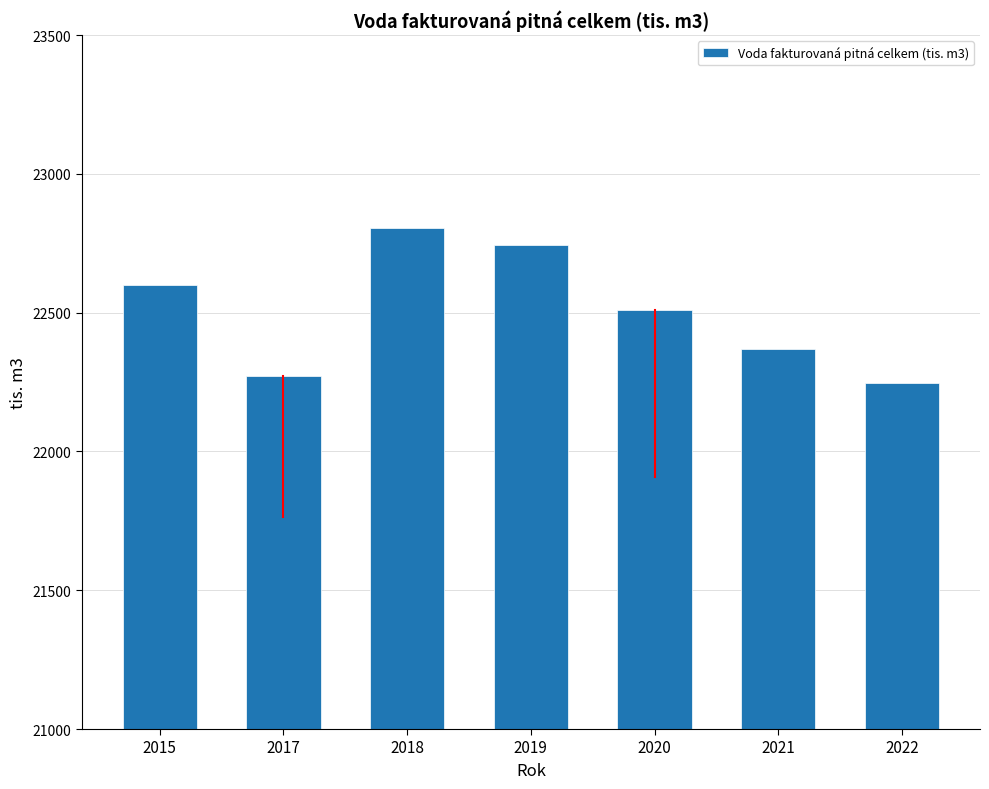

Which category has the lowest value across all series?

2022